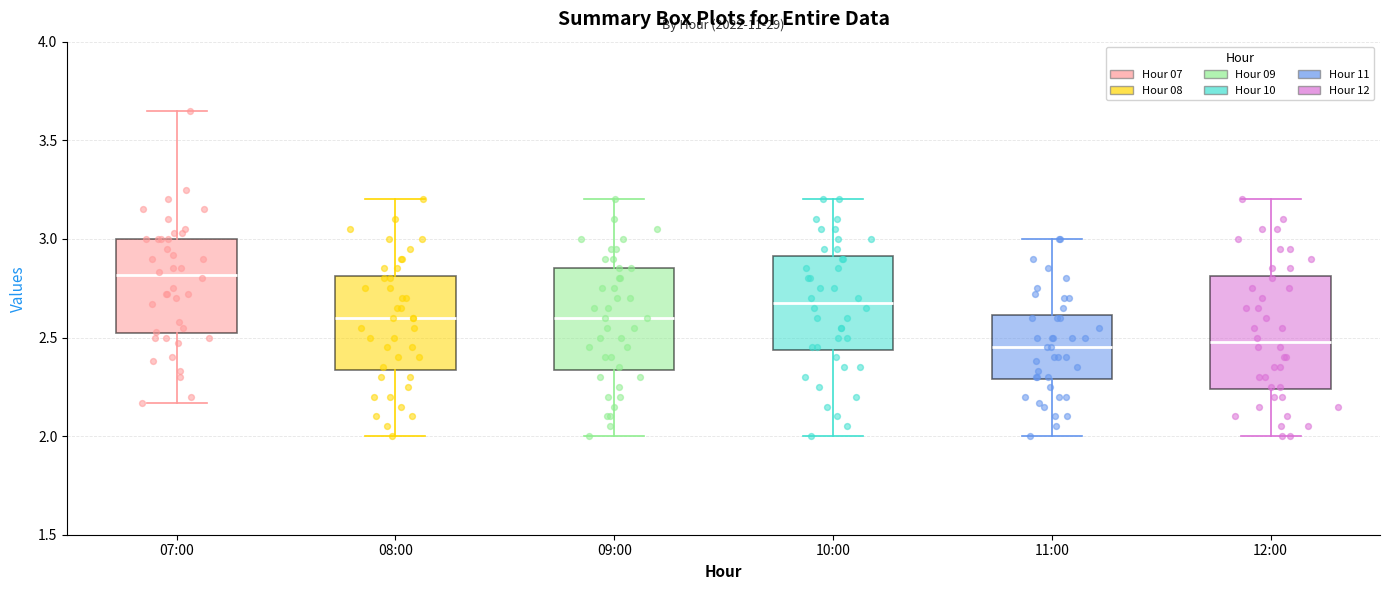

Where does the median line of the box for 07:00 sit on the y-axis? The values are not printed on the chart, so give them approximately, as read against the axis.

2.80